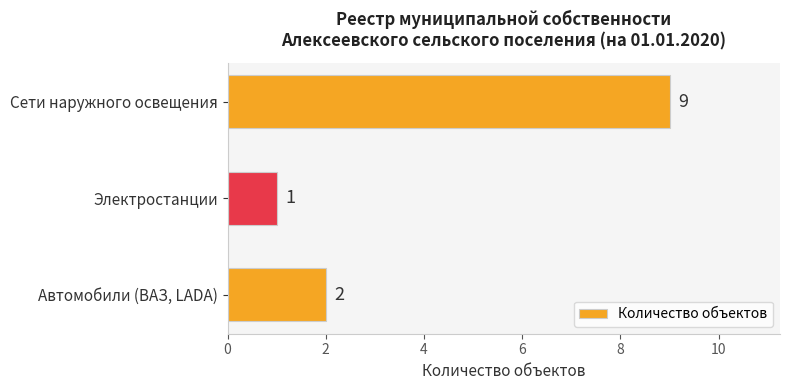

What is the average value?

4